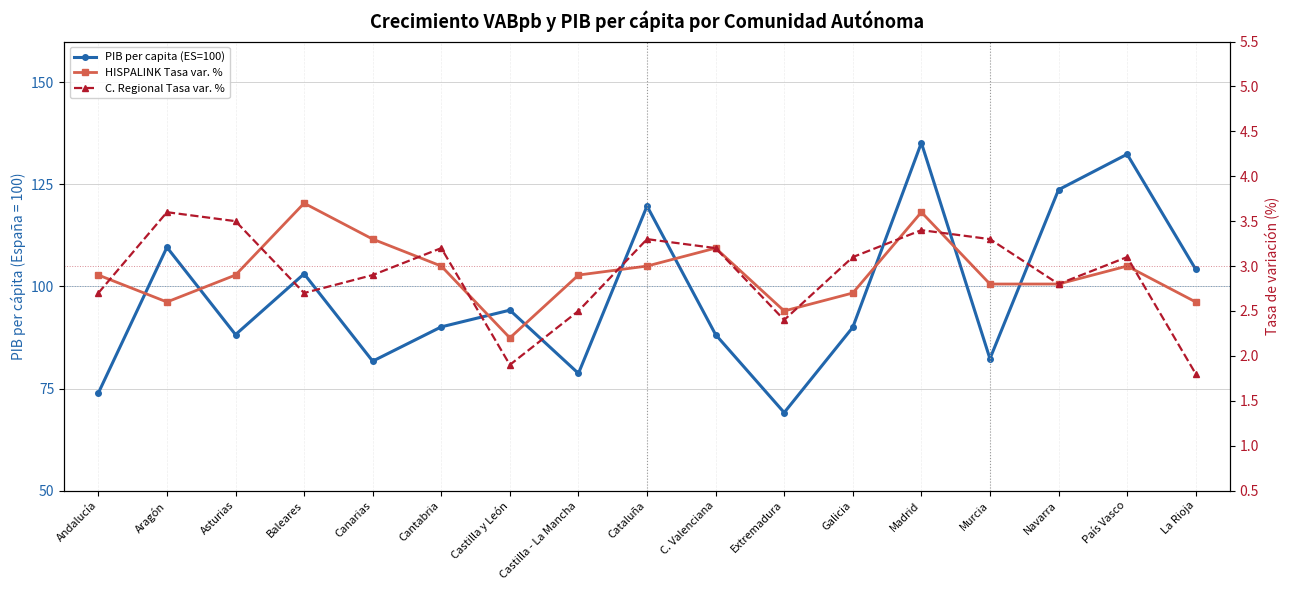

What is the total value across all series at Murcia?

88.4